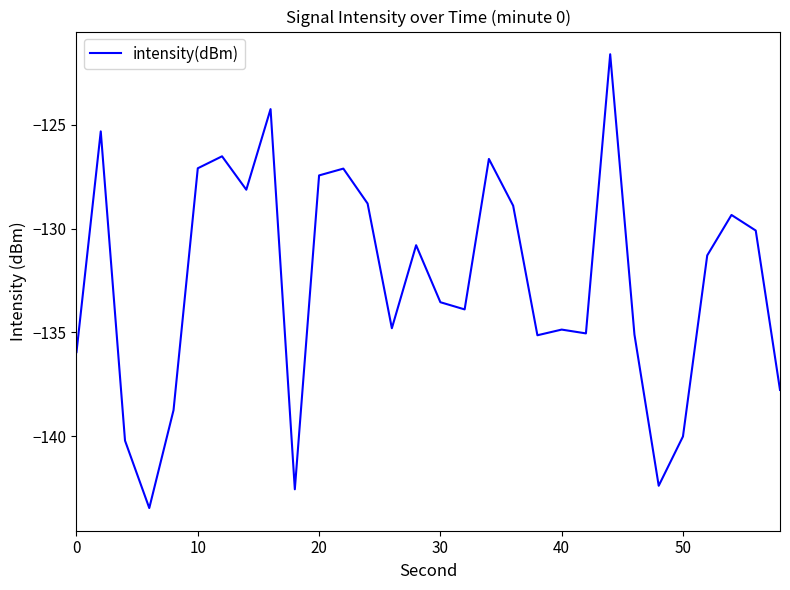

Count the number of categories in the chart.

30